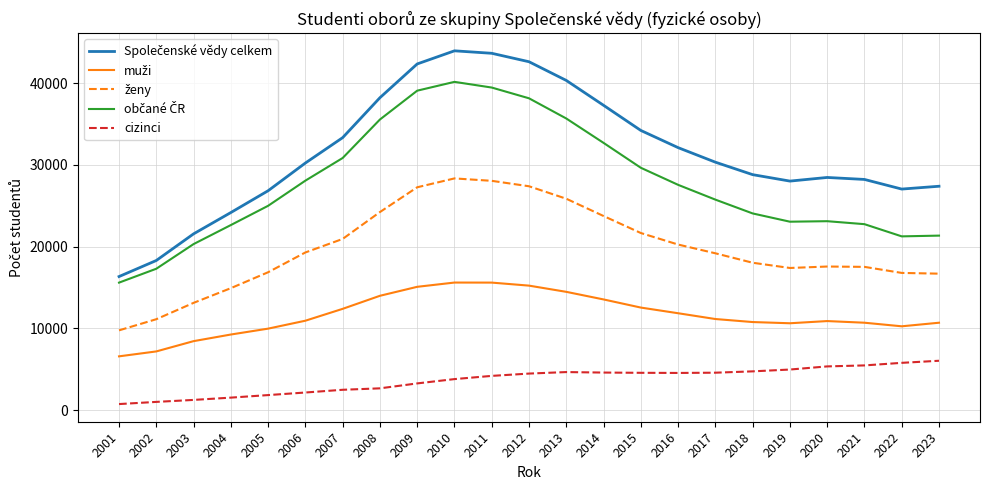

True or false: cizinci has a value of 3797 at 2010.

True